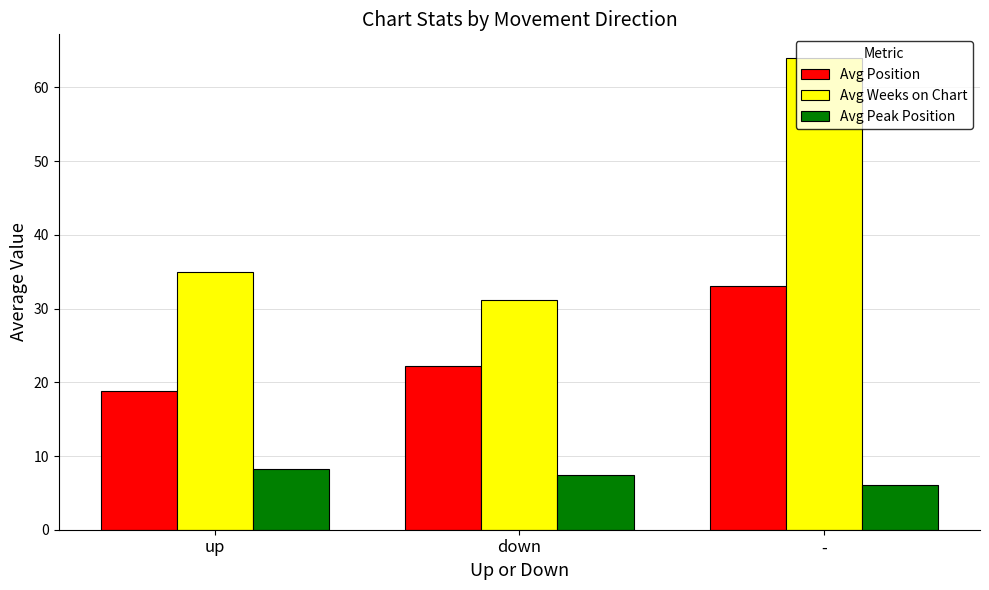

What is the highest value of the Avg Position series?

33.0